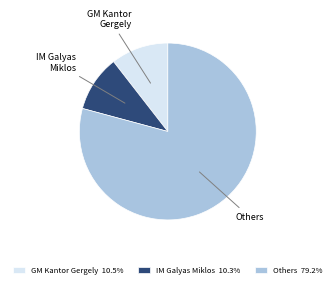

Does IM Galyas Miklos 10.3% account for over 50% of the chart?

No